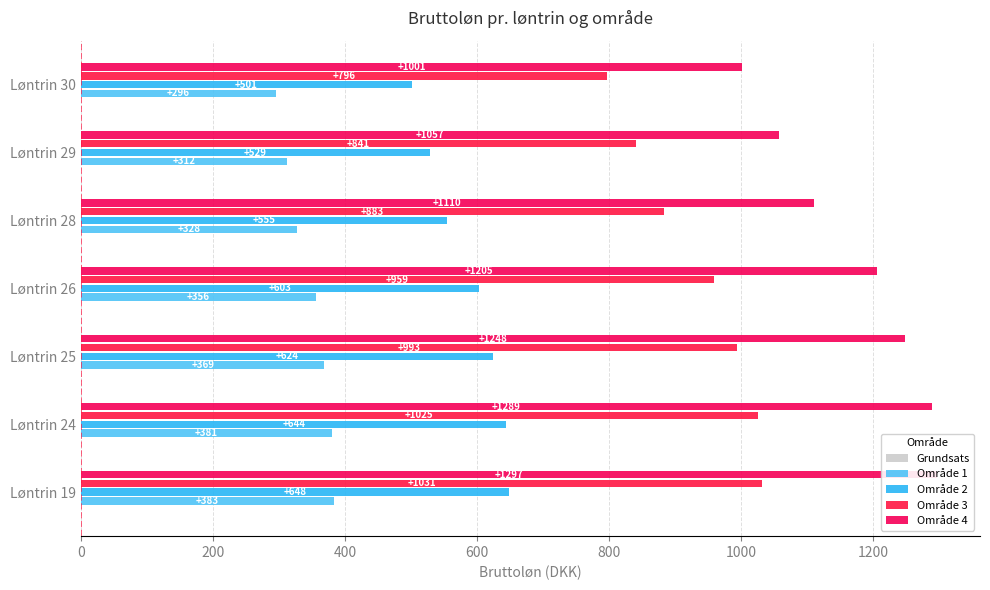

List the series in order of their overall mean, lowest first.

Grundsats, Område 1, Område 2, Område 3, Område 4